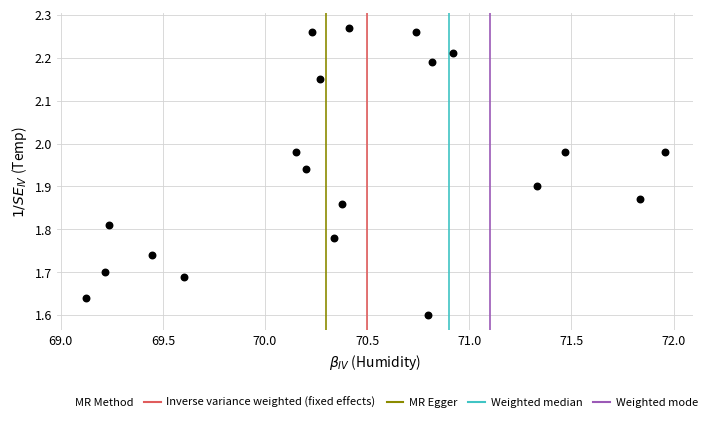

What is the range of X values (max minus min)?

2.8